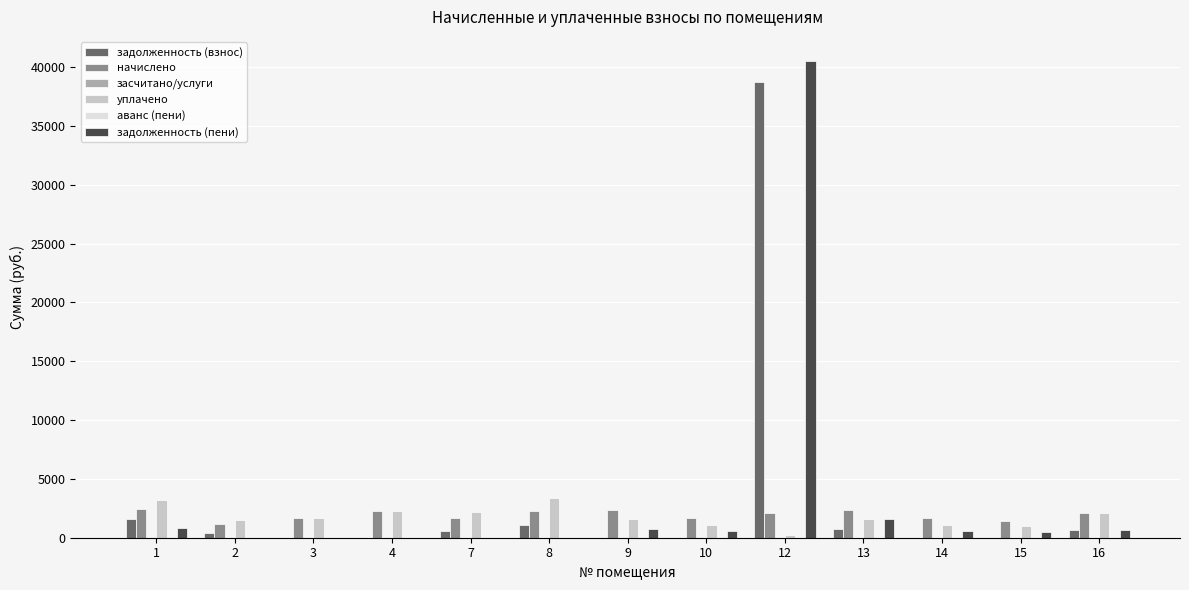

Reading left to right, extract all data points from this chart.

задолженность (взнос): 1=1608.2	2=375.1	3=0.0	4=0.0	7=551.1	8=1085.7	9=0.0	10=0.0	12=38727.1	13=777.2	14=0.0	15=0.0	16=688.0
начислено: 1=2412.2	2=1125.5	3=1653.4	4=2261.9	7=1653.4	8=2261.9	9=2331.6	10=1653.4	12=2064.0	13=2331.6	14=1653.4	15=1455.4	16=2064.0
засчитано/услуги: 1=0.0	2=0.0	3=0.0	4=0.0	7=0.0	8=0.0	9=0.0	10=0.0	12=0.0	13=0.0	14=0.0	15=0.0	16=0.0
уплачено: 1=3216.3	2=1500.6	3=1653.4	4=2261.9	7=2204.5	8=3347.6	9=1554.4	10=1102.2	12=242.3	13=1554.4	14=1102.2	15=970.3	16=2064.0
аванс (пени): 1=0.0	2=0.0	3=0.0	4=0.0	7=0.0	8=0.0	9=0.0	10=0.0	12=0.0	13=0.0	14=0.0	15=0.0	16=0.0
задолженность (пени): 1=804.1	2=0.0	3=0.0	4=0.0	7=0.0	8=0.0	9=777.2	10=551.1	12=40548.7	13=1554.4	14=551.1	15=485.1	16=688.0